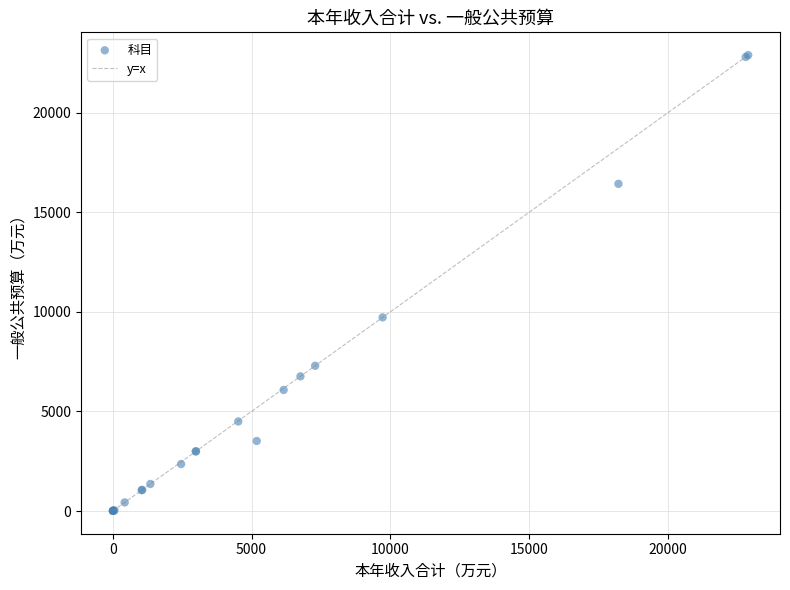

What Y value in the scatter plot is closest to 11442?

9718.0